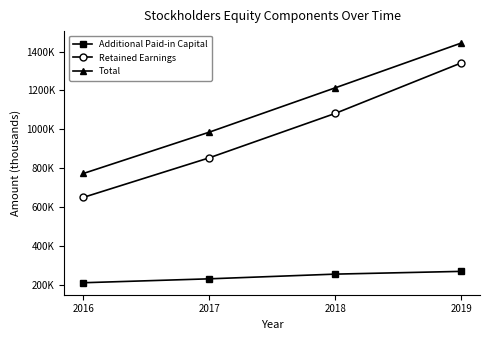

The value of Additional Paid-in Capital at 2018 is 115973. True or false?

False